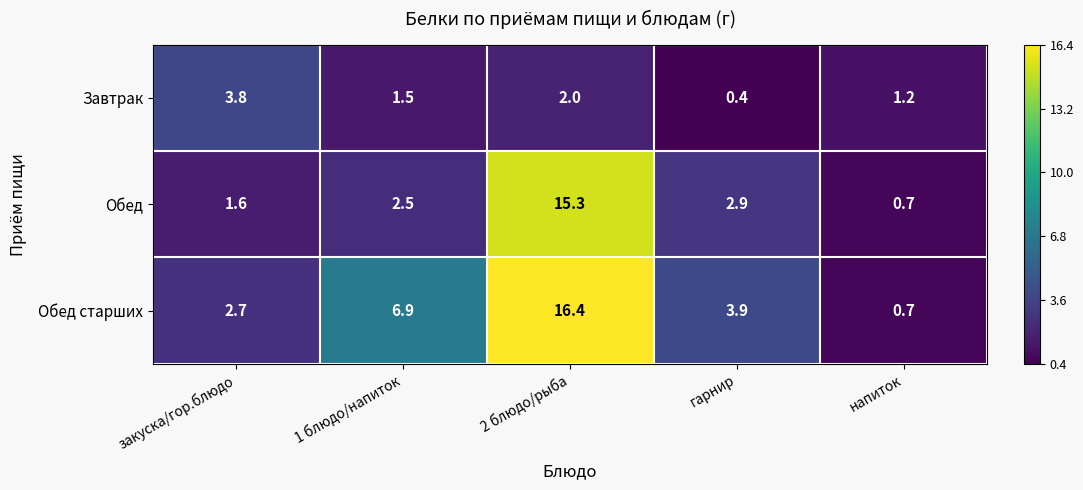

Where does the Завтрак series first go above 1?

закуска/гор.блюдо